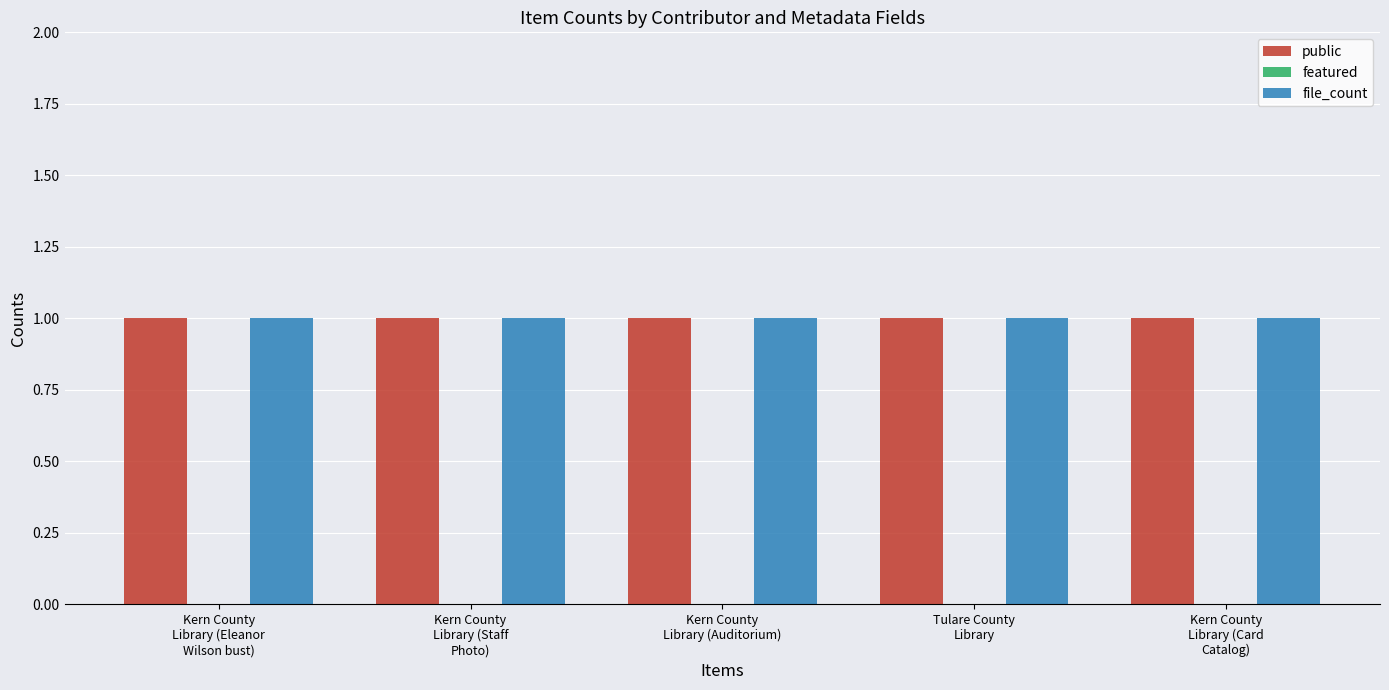

List the labels in order of public value, smallest first.

Kern County
Library (Eleanor
Wilson bust), Kern County
Library (Staff
Photo), Kern County
Library (Auditorium), Tulare County
Library, Kern County
Library (Card
Catalog)